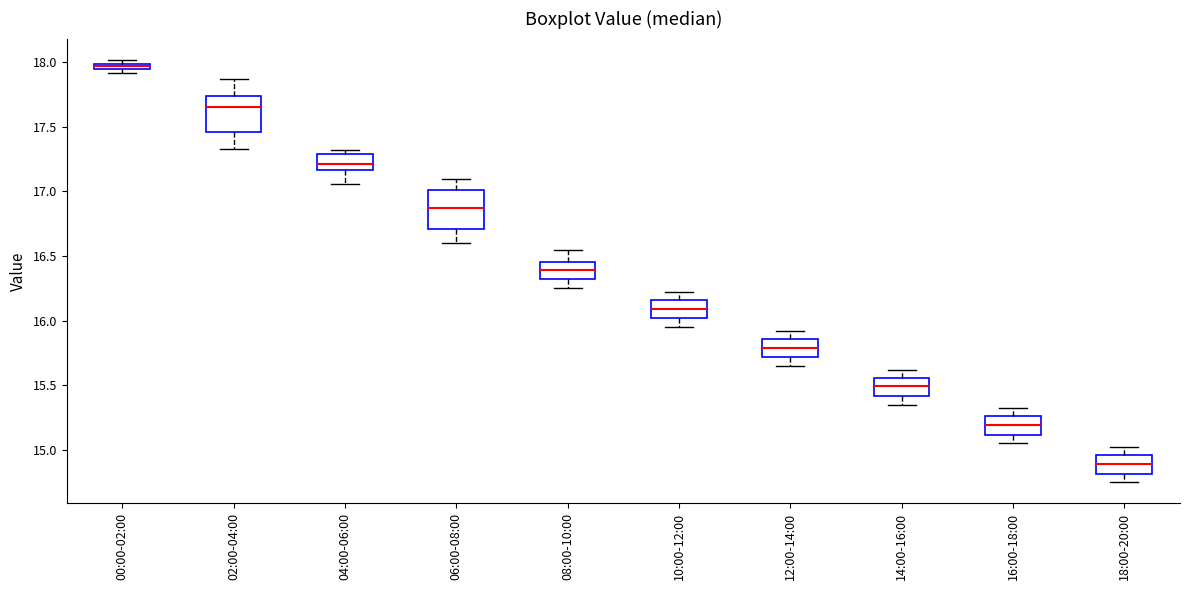

Which box's median line is the highest?

00:00-02:00